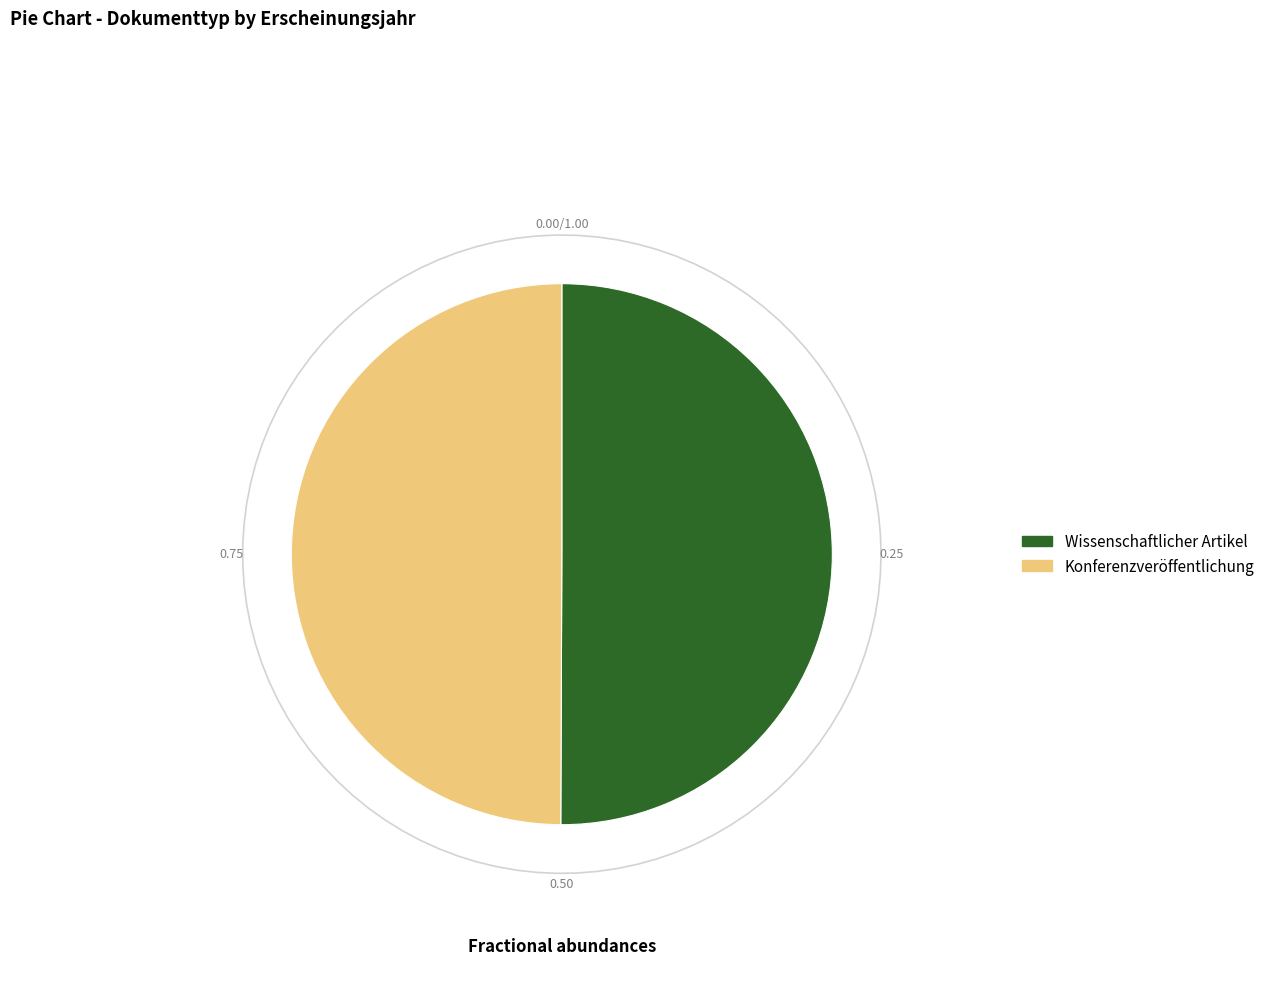

Do Konferenzveröffentlichung and Wissenschaftlicher Artikel together represent more than half of the pie?

Yes